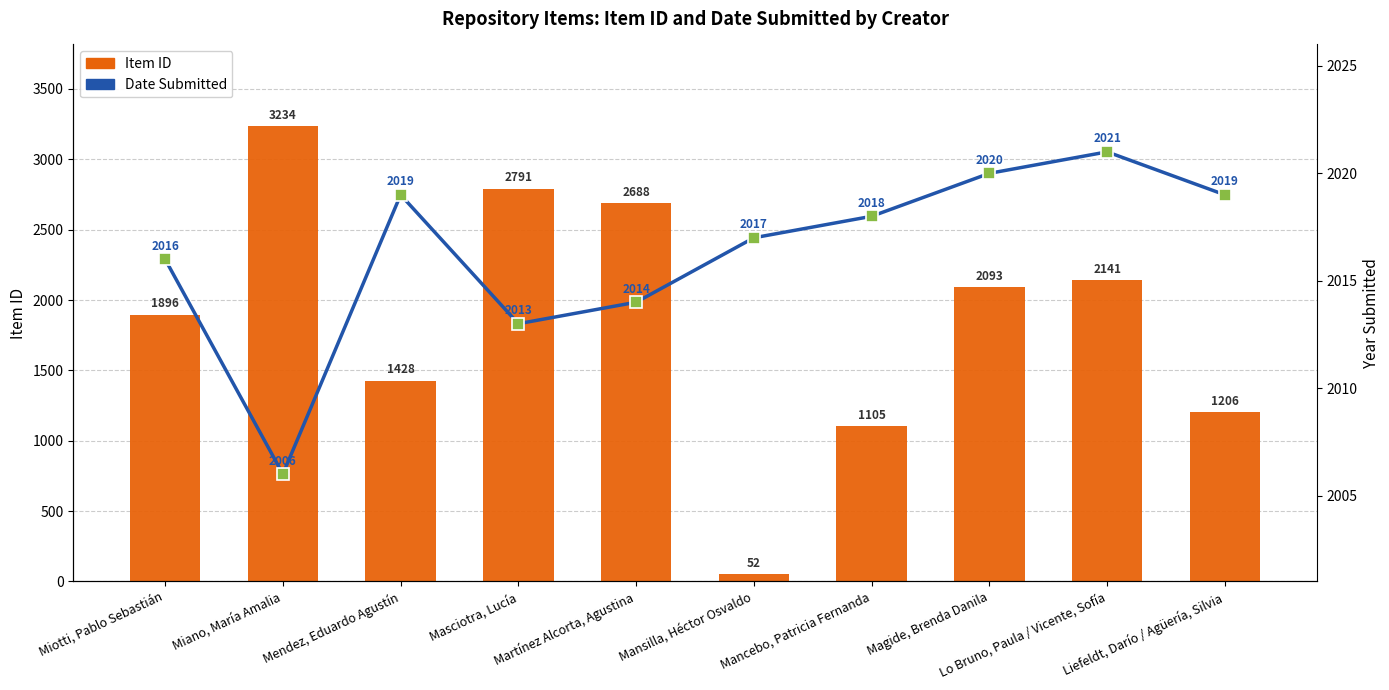

Reading left to right, transcribe all the data shown in this chart.

Item ID: 1896	3234	1428	2791	2688	52	1105	2093	2141	1206
Date Submitted: 2016	2006	2019	2013	2014	2017	2018	2020	2021	2019